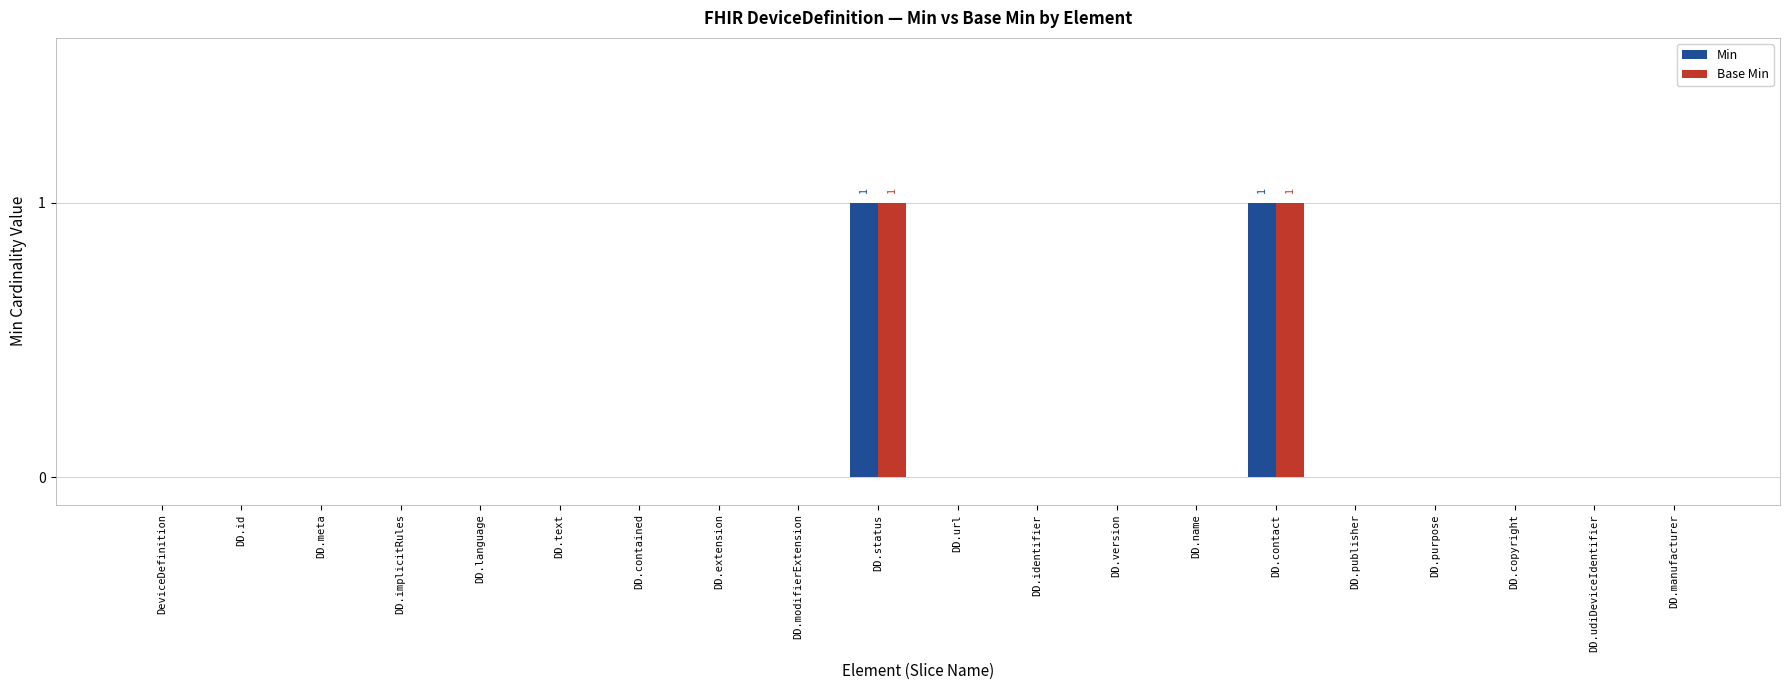

Is it true that Min equals -1 at DD.manufacturer?

False